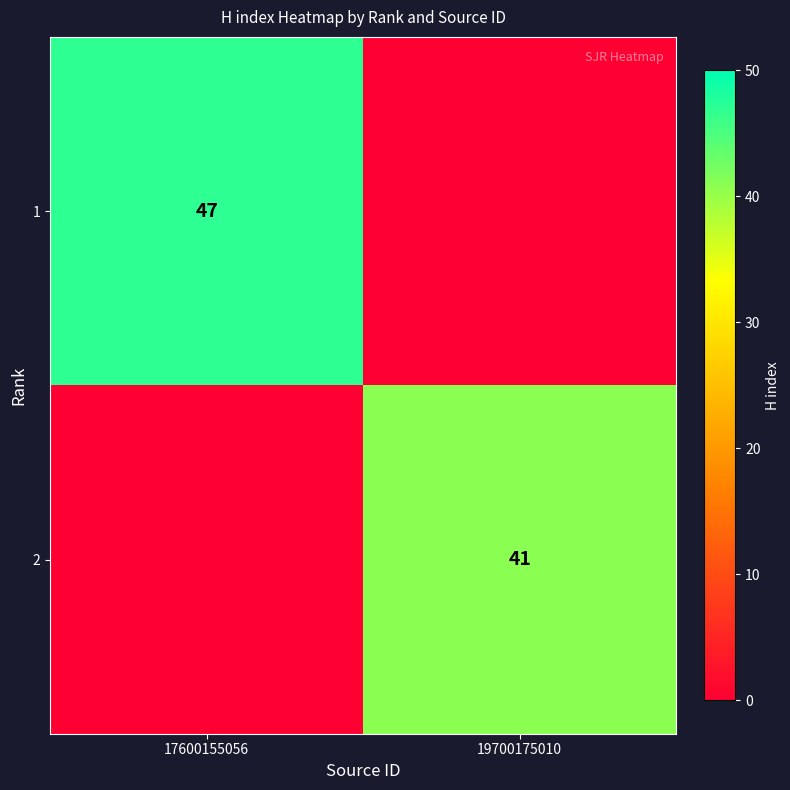

At how many categories does at least one series exceed 6?

2